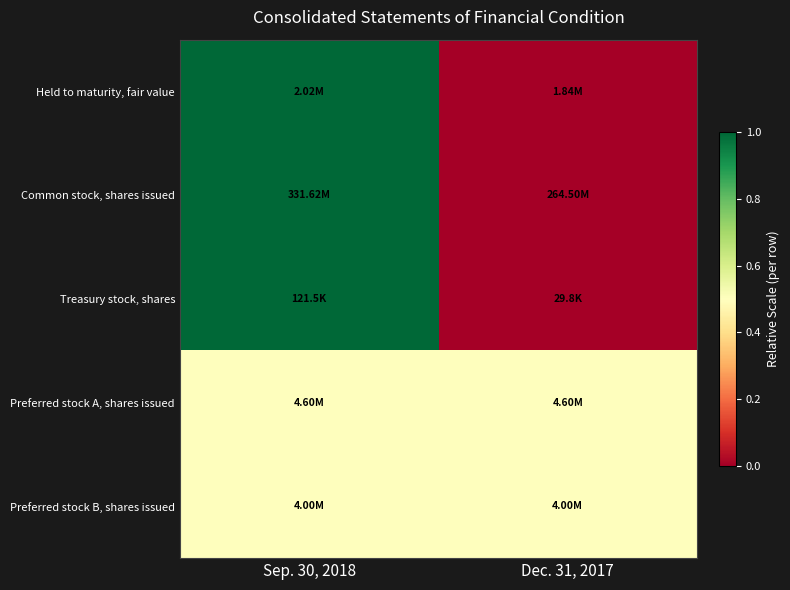

What is the maximum value shown in the chart?

1.0